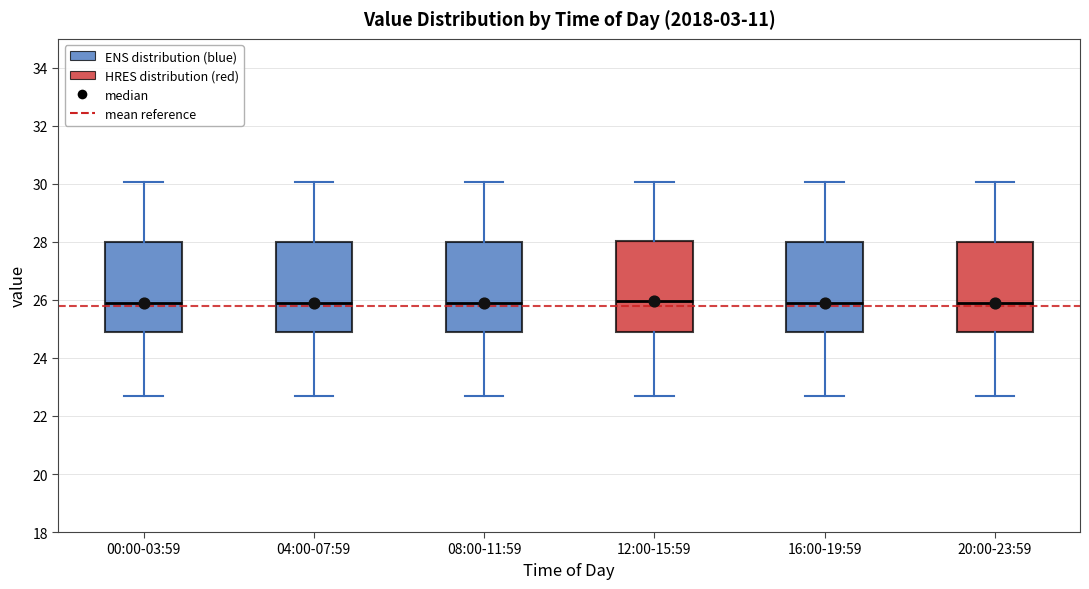

Reading left to right, transcribe this box plot: for each box, give where its median line is, the range the box spans, and where its two whiskers end, as read against the y-axis. The values are not printed on the chart, so give them approximately, as read against the axis.

00:00-03:59: median 25.8, box 25.0 to 28.0, whiskers 22.8 to 30.0
04:00-07:59: median 25.8, box 25.0 to 28.0, whiskers 22.8 to 30.0
08:00-11:59: median 25.8, box 25.0 to 28.0, whiskers 22.8 to 30.0
12:00-15:59: median 26.0, box 25.0 to 28.0, whiskers 22.8 to 30.0
16:00-19:59: median 25.8, box 25.0 to 28.0, whiskers 22.8 to 30.0
20:00-23:59: median 25.8, box 25.0 to 28.0, whiskers 22.8 to 30.0